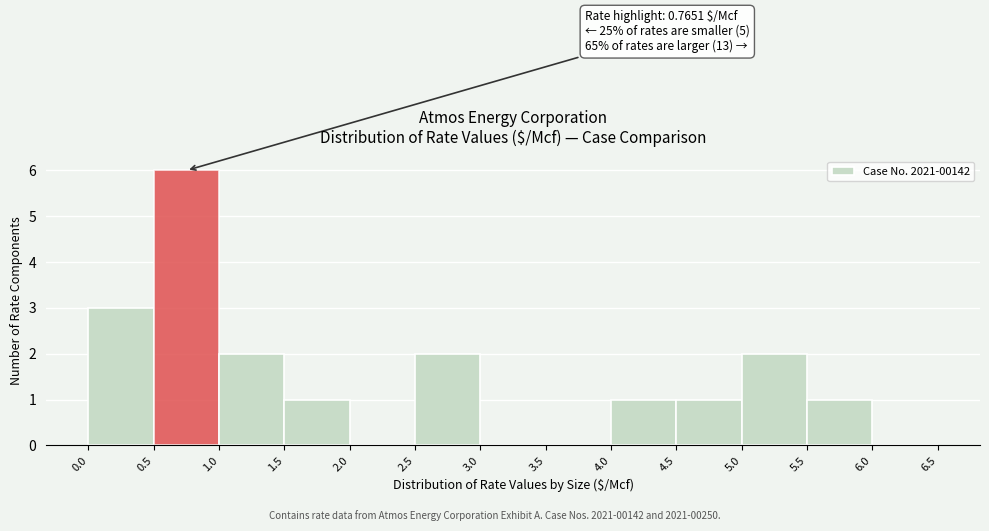

Over which range of the x-axis is the bar tallest?

0.5 to 1.0